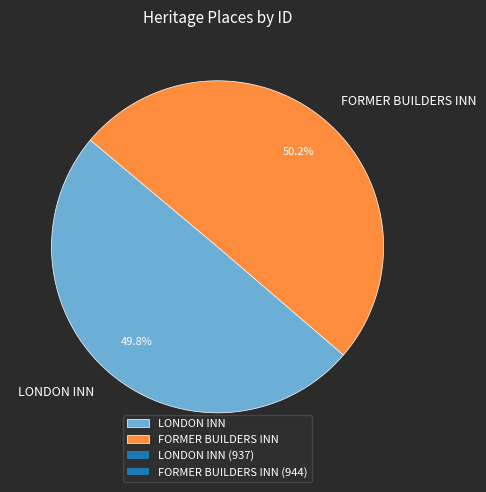

How many slices are in this pie chart?

2